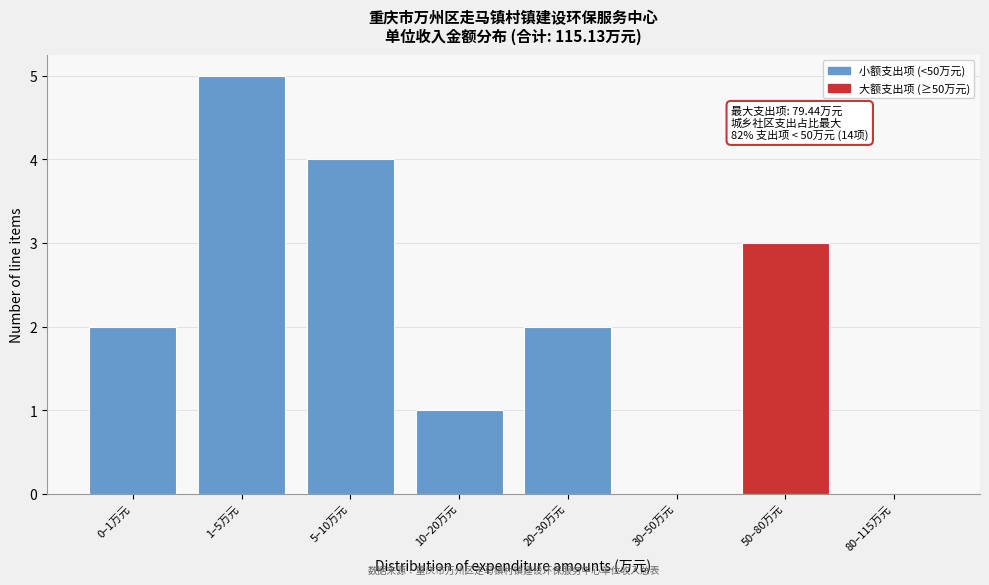

Reading left to right, extract all data points from this chart.

0–1万元=2	1–5万元=5	5–10万元=4	10–20万元=1	20–30万元=2	30–50万元=0	50–80万元=3	80–115万元=0